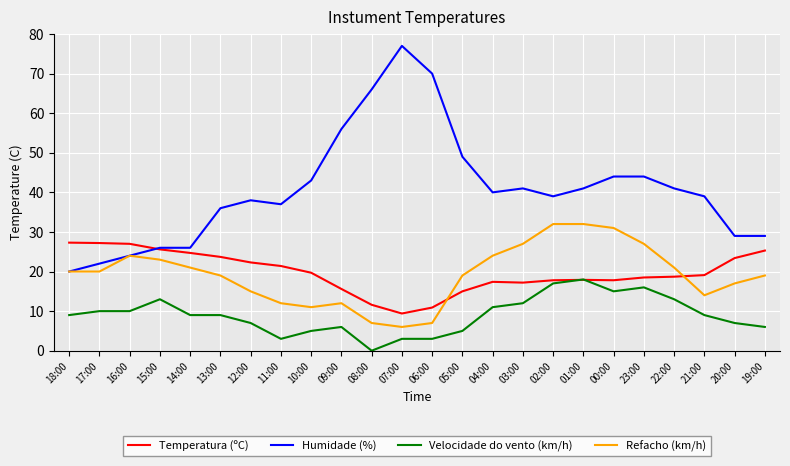

Which series changed the most between 17:00 and 19:00?

Humidade (%)